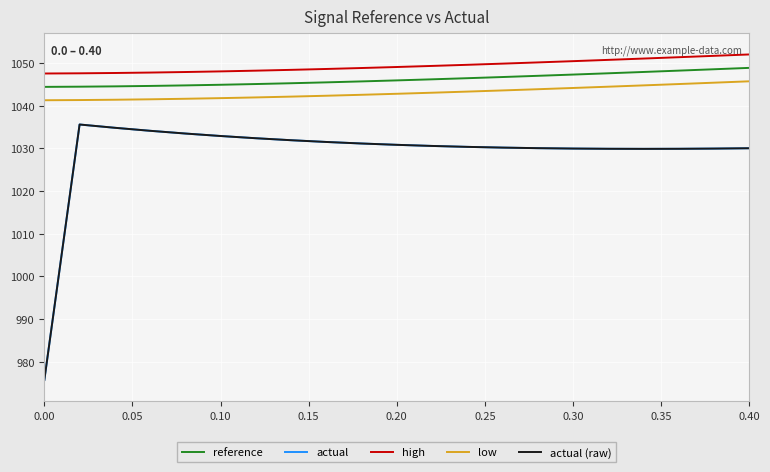

True or false: high and actual (raw) intersect in this chart.

False